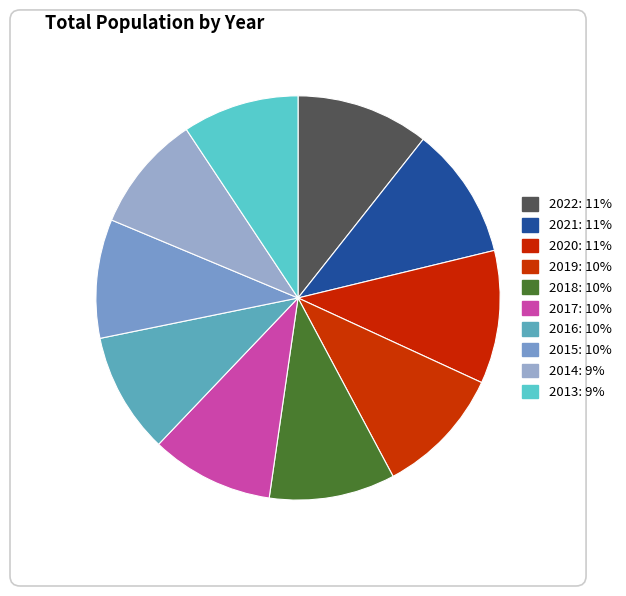

Count the number of slices in the pie.

10